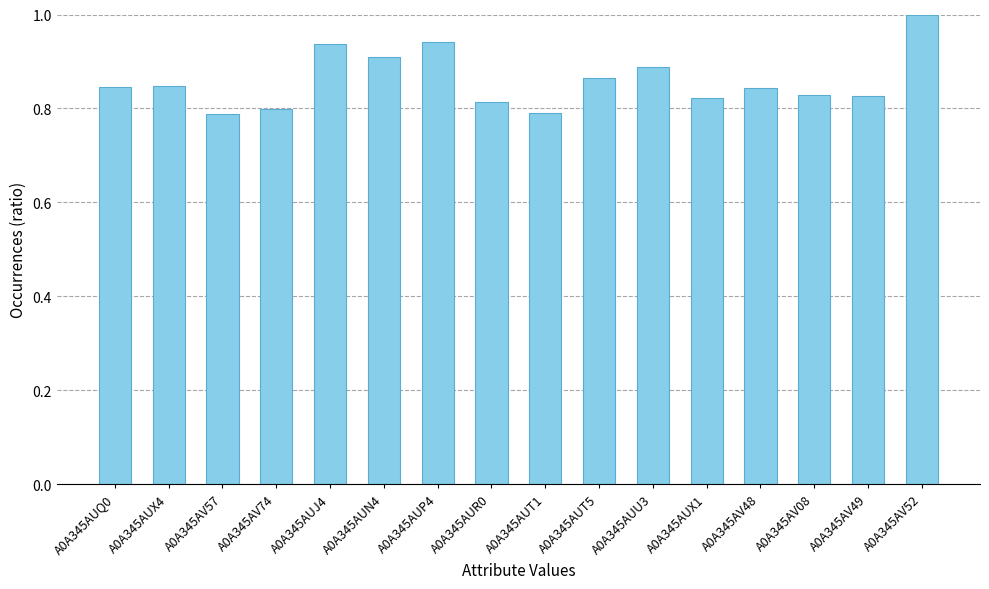

Count the values in the range 0 to 1.

16